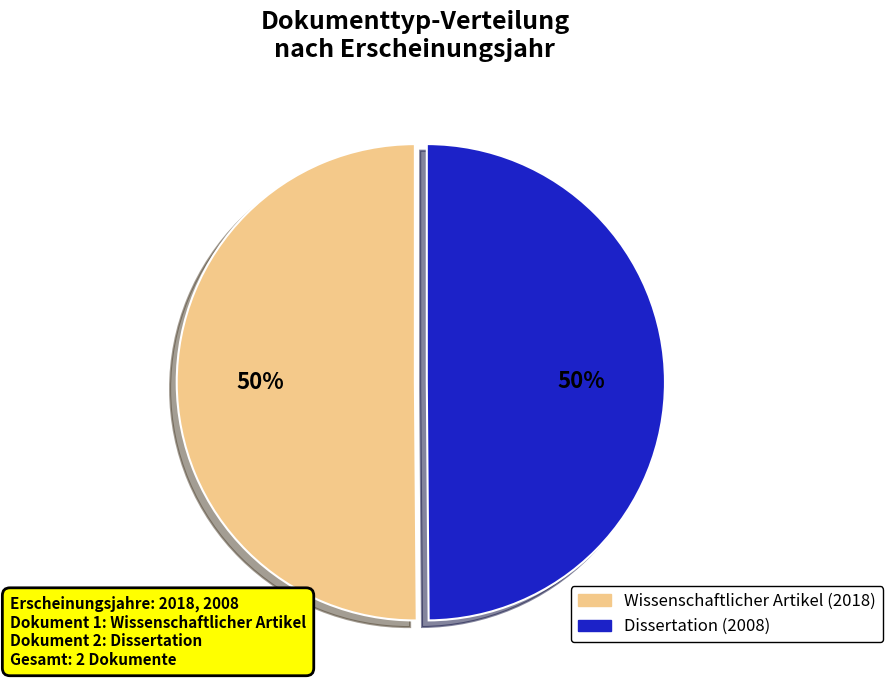

Is the sum of Dissertation (2008) and Wissenschaftlicher Artikel (2018) greater than half?

Yes